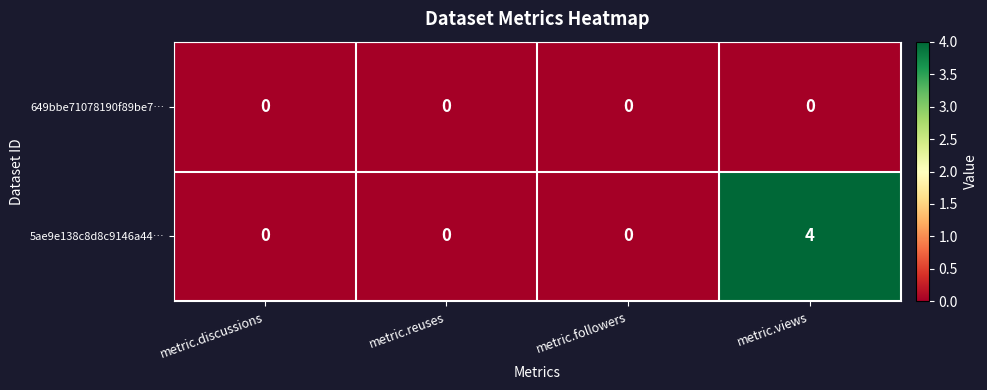

List the series in order of their peak value, lowest first.

649bbe71078190f89be7…, 5ae9e138c8d8c9146a44…